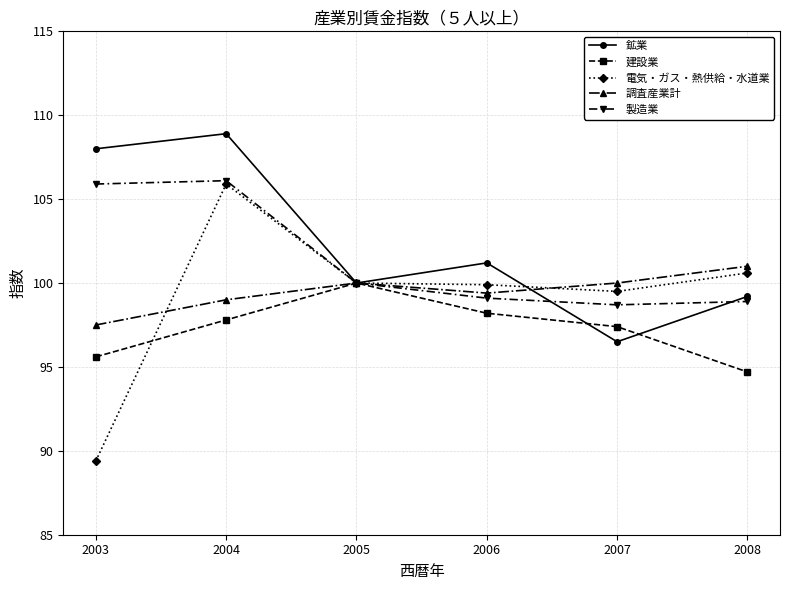

What is the highest value of the 調査産業計 series?

101.0